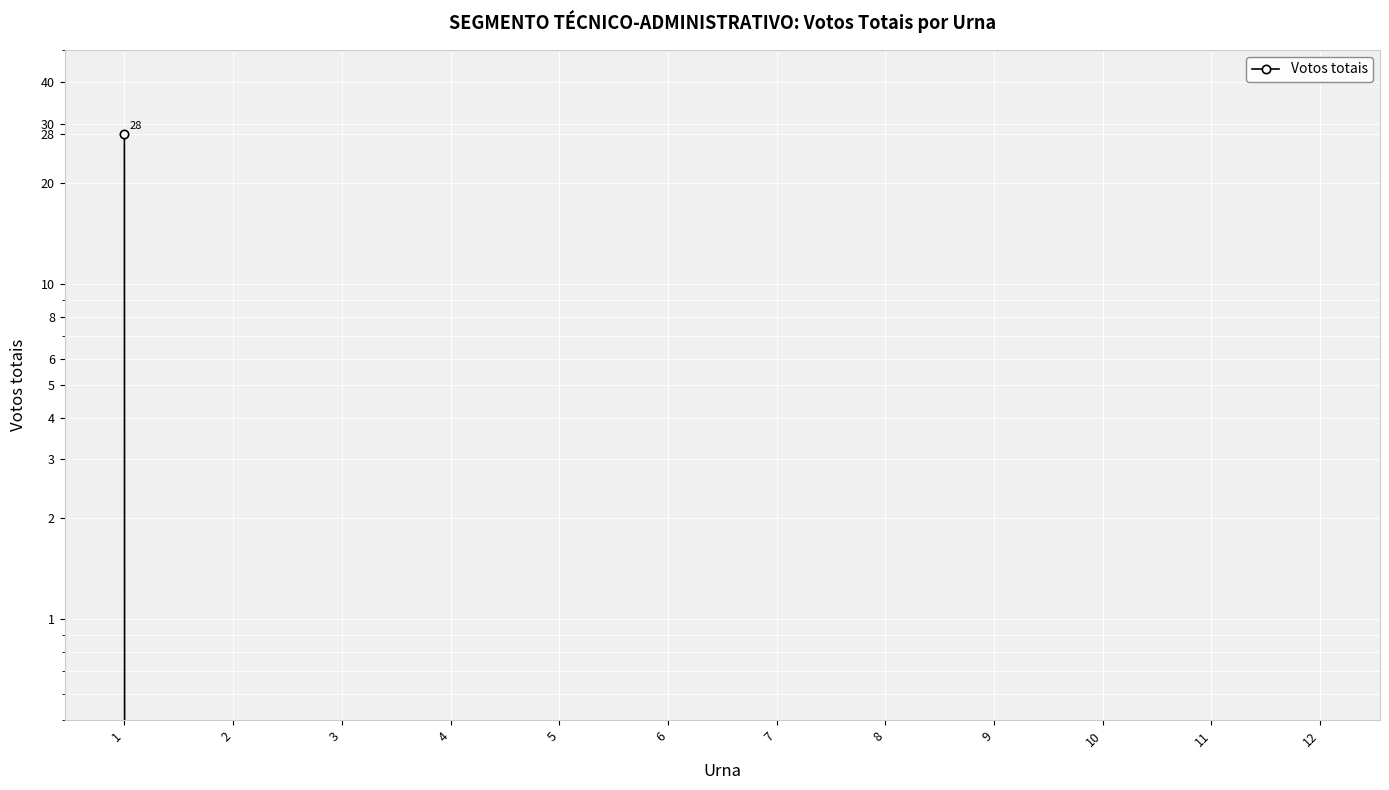

True or false: the data has more than 2 interior local peaks.

False